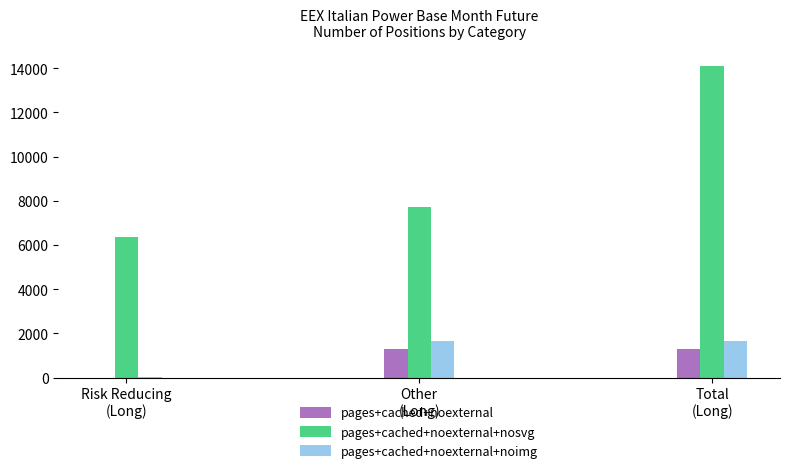

Which series has the largest total across all categories?

pages+cached+noexternal+nosvg